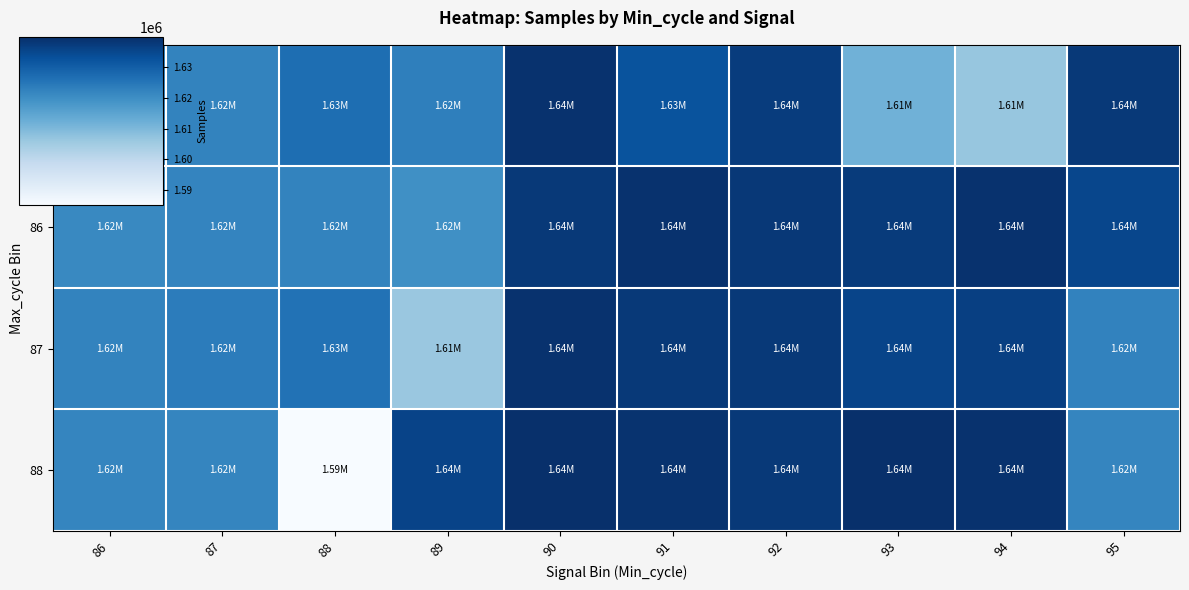

Reading left to right, transcribe all the data shown in this chart.

85: 86=1622540	87=1622169	88=1626755	89=1623178	90=1639329	91=1632554	92=1637171	93=1611752	94=1606611	95=1637958
86: 86=1621117	87=1622062	88=1622292	89=1619590	90=1637842	91=1639445	92=1638180	93=1637408	94=1639410	95=1635103
87: 86=1622323	87=1623668	88=1625802	89=1606241	90=1639442	91=1637923	92=1637839	93=1635495	94=1636512	95=1622540
88: 86=1621887	87=1621923	88=1585132	89=1635650	90=1639901	91=1639216	92=1637826	93=1639820	94=1639364	95=1621887